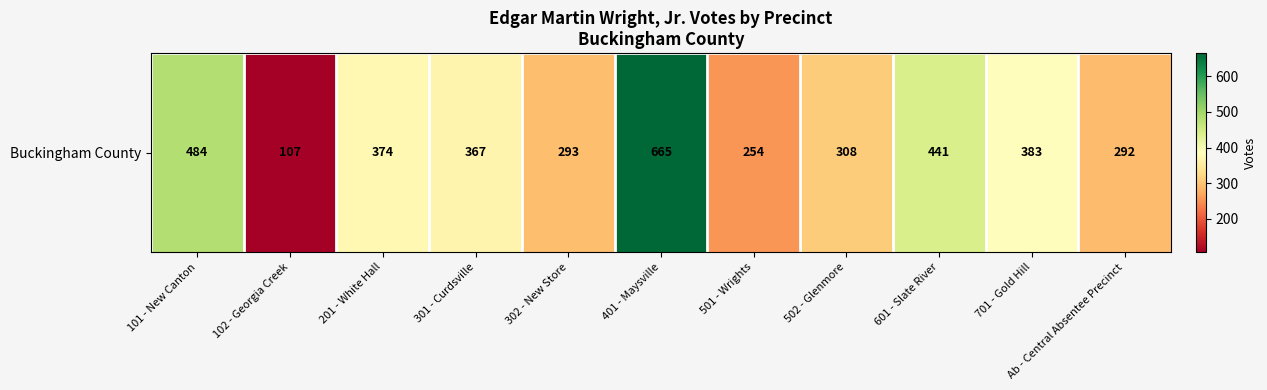

Which label corresponds to the smallest value in the chart?

102 - Georgia Creek